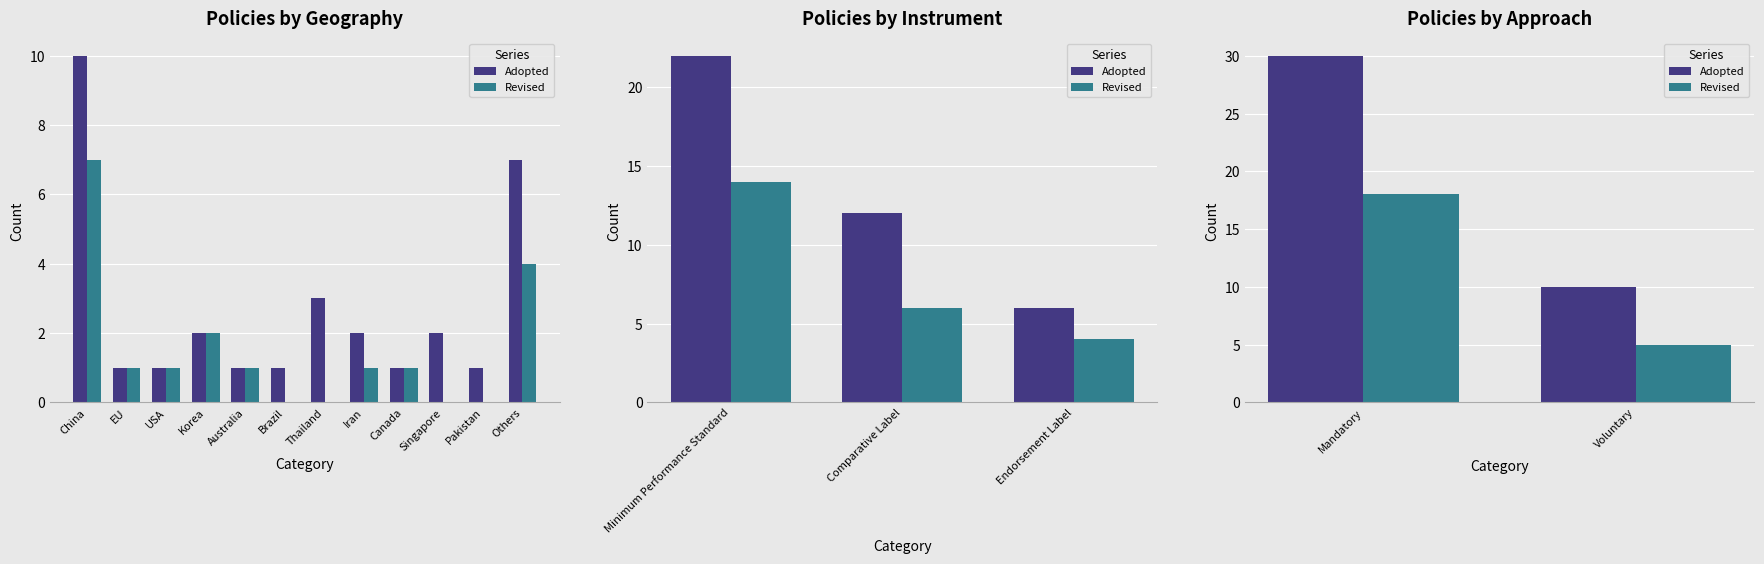

Rank the series by their average value, from highest to lowest.

Adopted, Revised